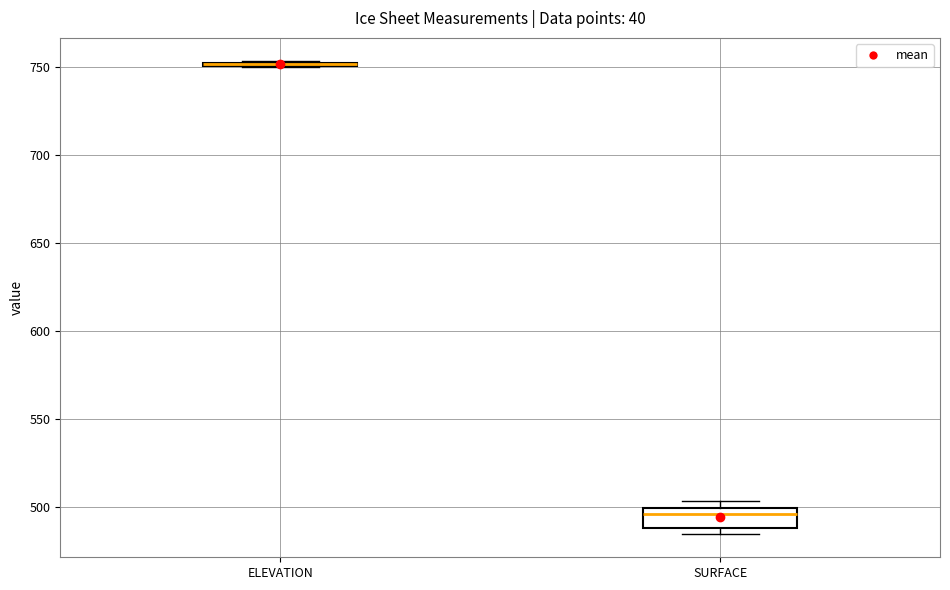

Which box is the tallest, from its lower edge to its upper edge?

SURFACE